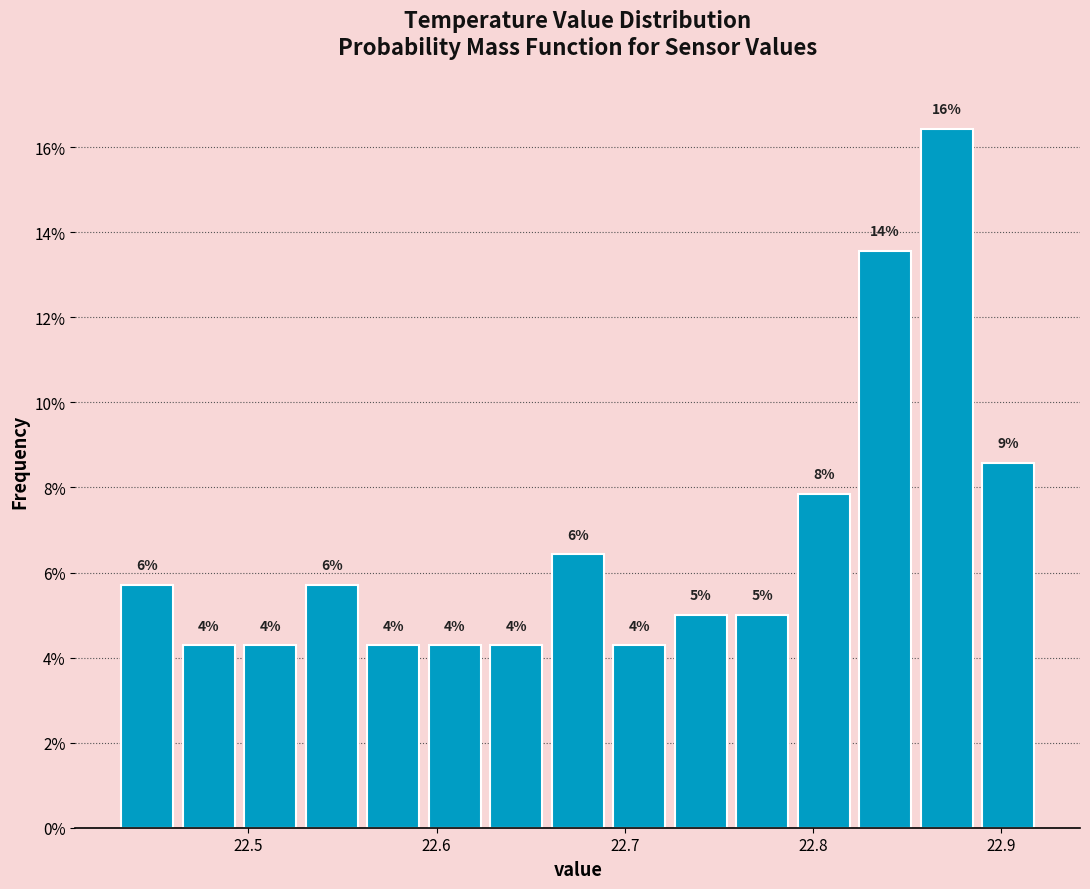

Read against the x-axis, roughly where is the centre of the tallest bar?

22.87